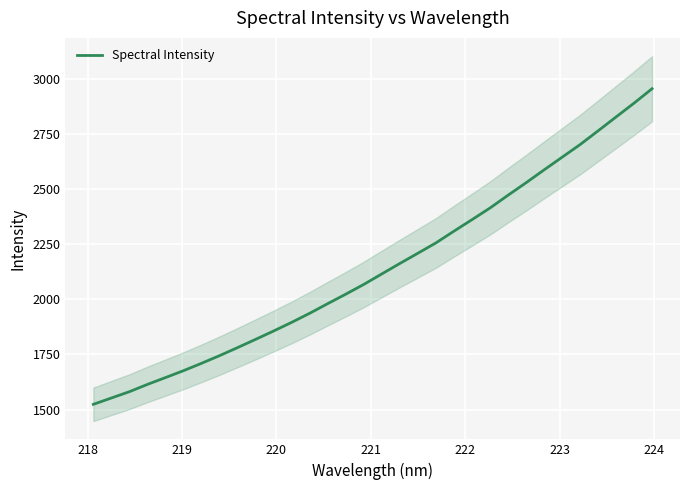

What is the minimum value for Spectral Intensity?

1523.5